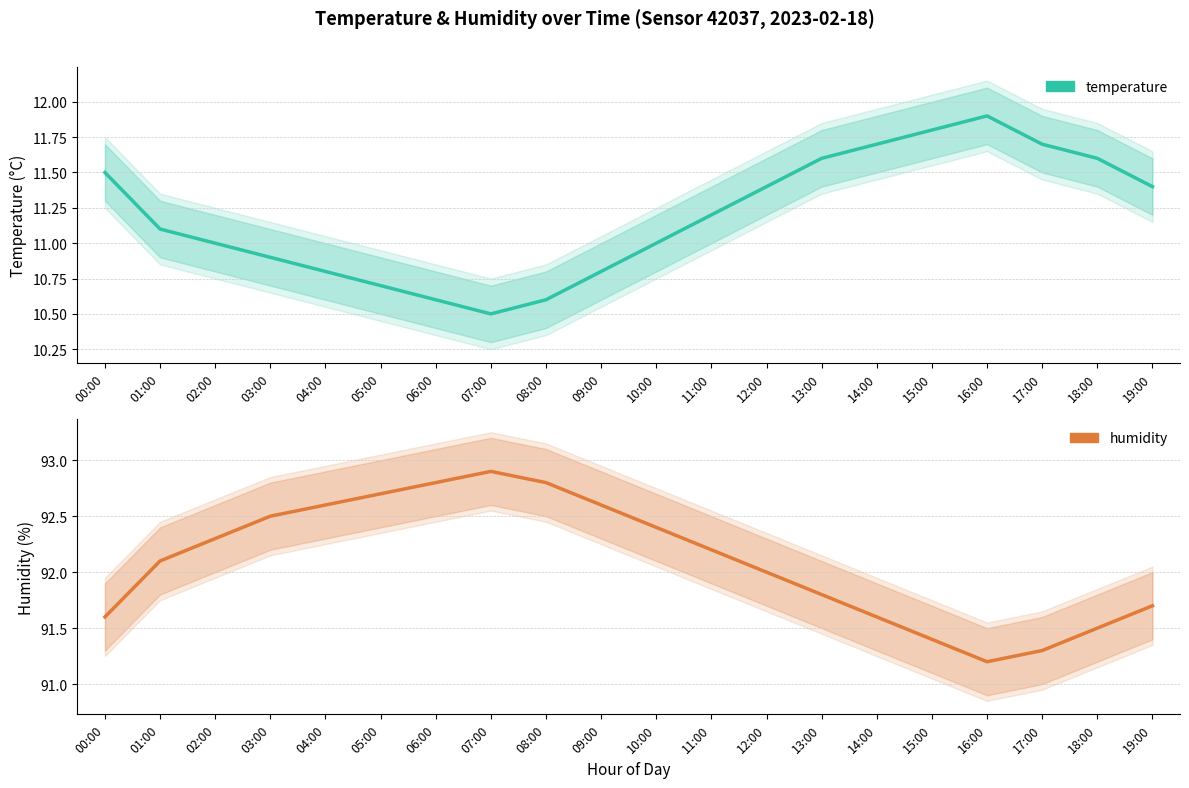

What is the value of the temperature point at the 19th from the left?

11.6